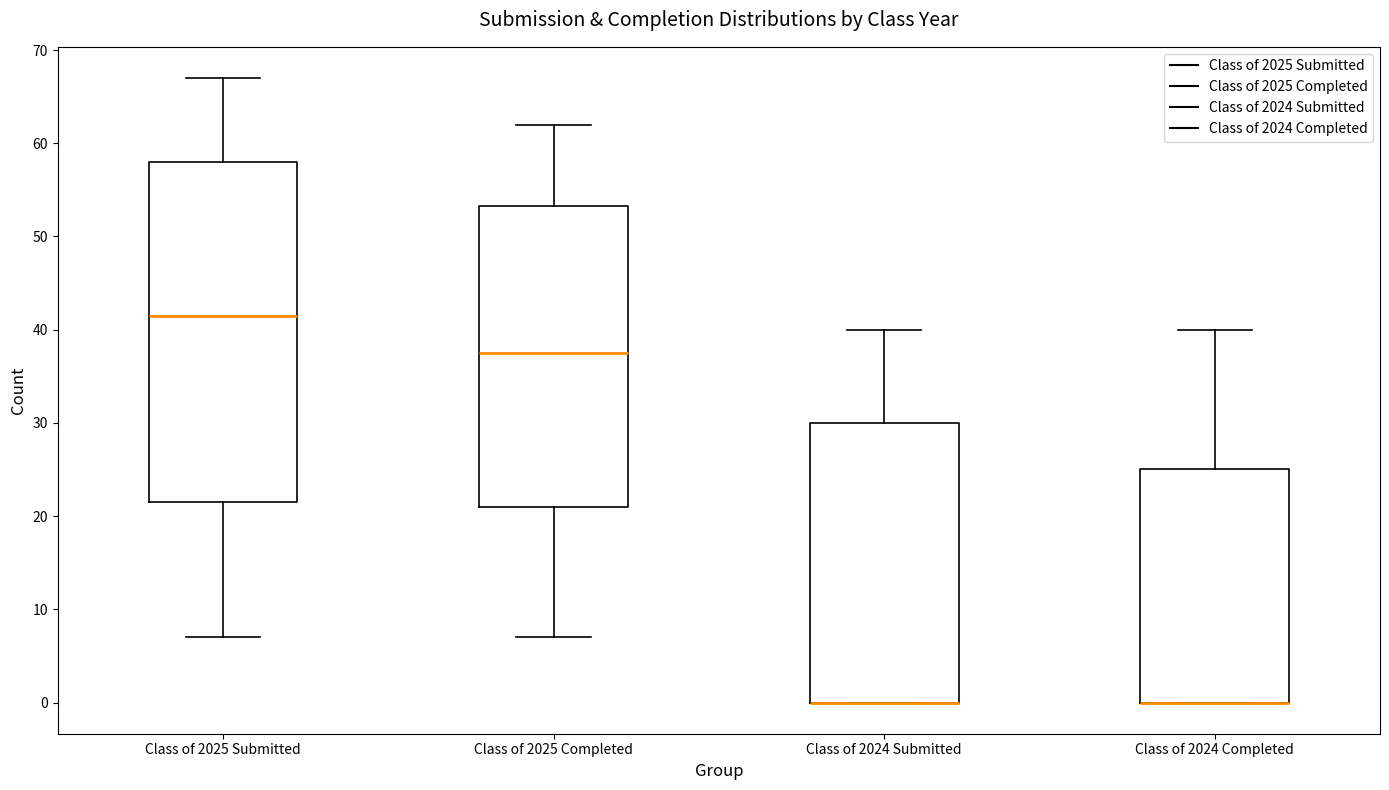

Where does the median line of the box for Class of 2025 Submitted sit on the y-axis? The values are not printed on the chart, so give them approximately, as read against the axis.

42